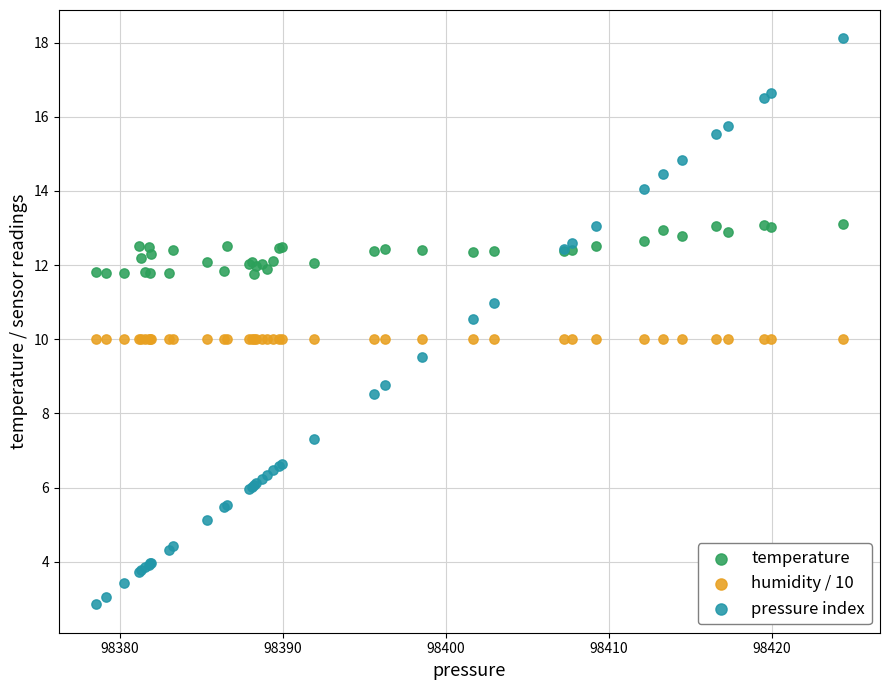

Which series contains the lowest Y value?

pressure index